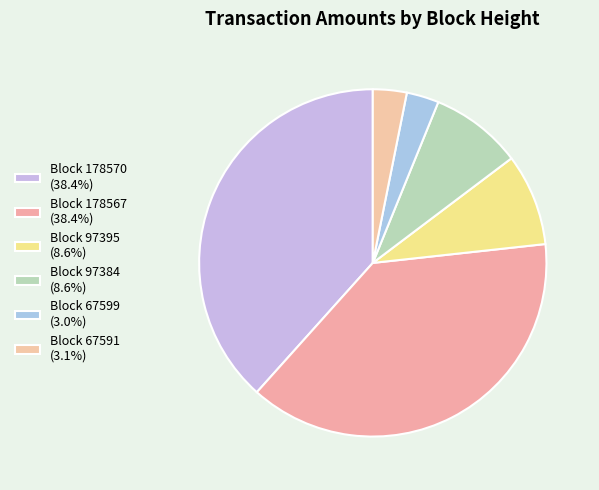

How many slices are in this pie chart?

6